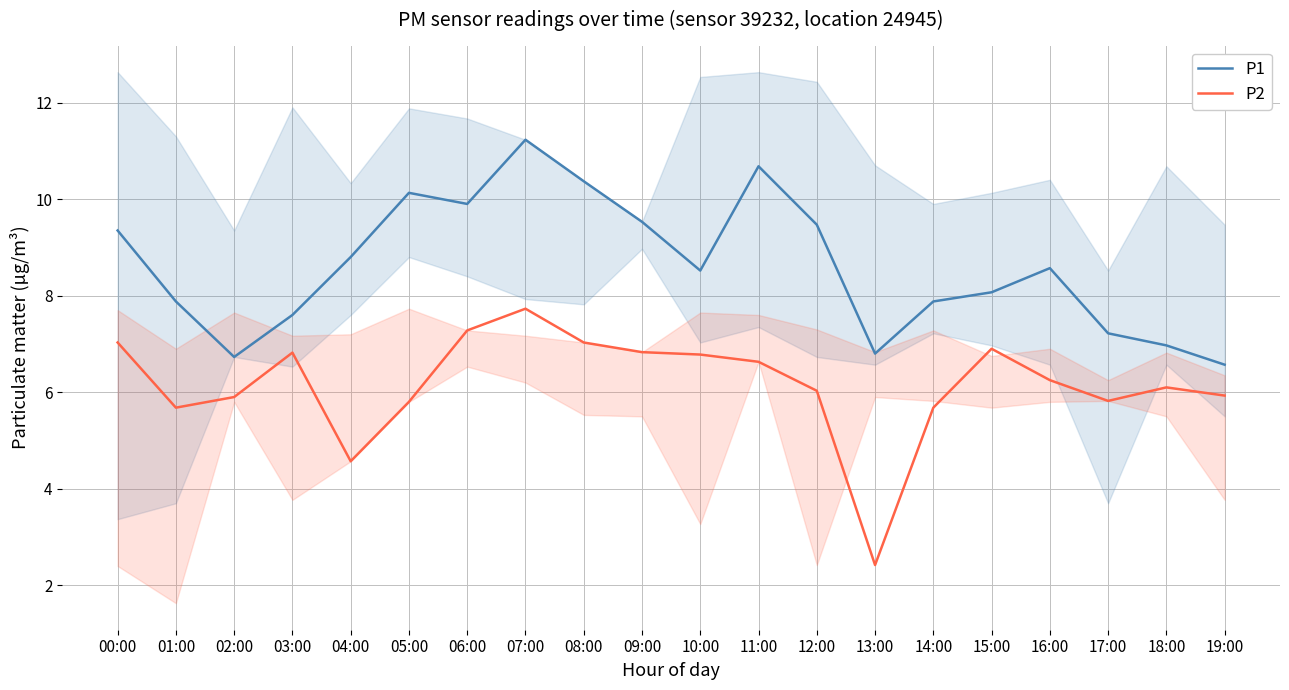

Rank the series at 09:00 from lowest to highest value.

P2, P1